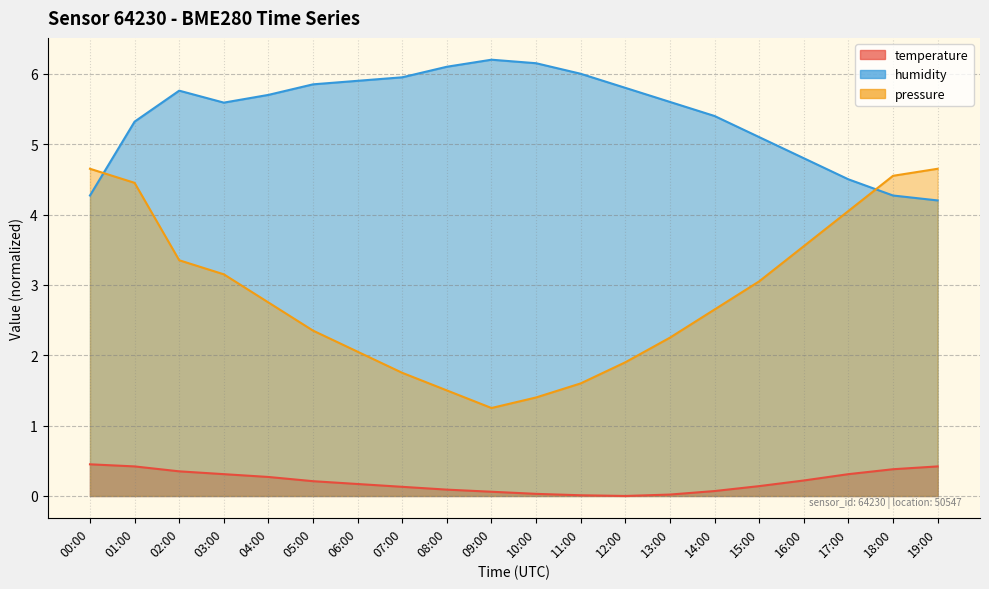

Reading left to right, transcribe all the data shown in this chart.

temperature: 00:00=0.4	01:00=0.4	02:00=0.3	03:00=0.3	04:00=0.3	05:00=0.2	06:00=0.2	07:00=0.1	08:00=0.1	09:00=0.1	10:00=0.0	11:00=0.0	12:00=0.0	13:00=0.0	14:00=0.1	15:00=0.1	16:00=0.2	17:00=0.3	18:00=0.4	19:00=0.4
humidity: 00:00=4.3	01:00=5.3	02:00=5.8	03:00=5.6	04:00=5.7	05:00=5.8	06:00=5.9	07:00=6.0	08:00=6.1	09:00=6.2	10:00=6.2	11:00=6.0	12:00=5.8	13:00=5.6	14:00=5.4	15:00=5.1	16:00=4.8	17:00=4.5	18:00=4.3	19:00=4.2
pressure: 00:00=4.7	01:00=4.5	02:00=3.4	03:00=3.1	04:00=2.8	05:00=2.4	06:00=2.1	07:00=1.8	08:00=1.5	09:00=1.2	10:00=1.4	11:00=1.6	12:00=1.9	13:00=2.3	14:00=2.7	15:00=3.1	16:00=3.6	17:00=4.1	18:00=4.6	19:00=4.7